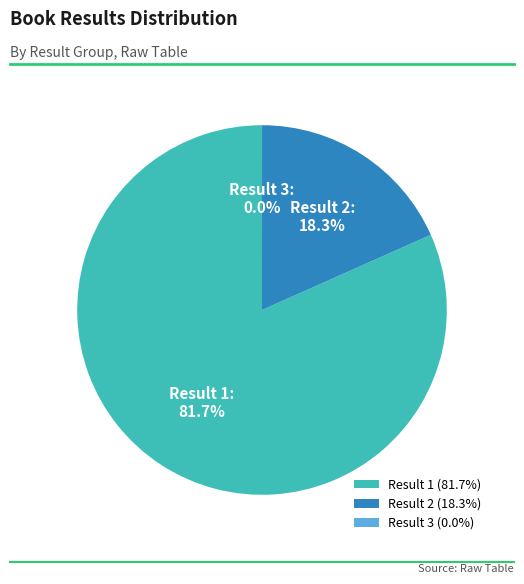

Approximately how many times larger is the value at Result 1 (81.7%) compared to Result 2 (18.3%)?

4.5